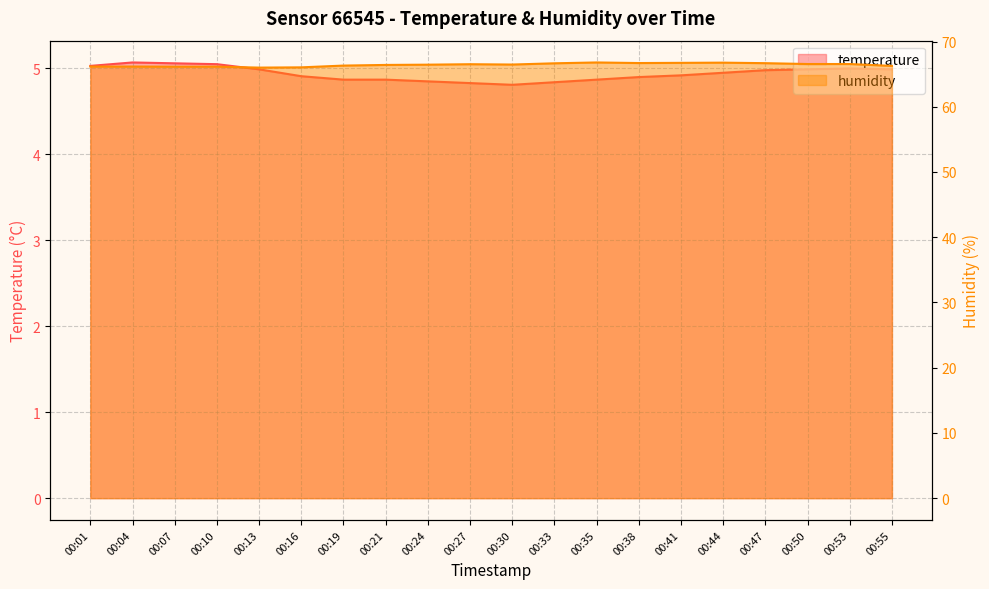

At which category is the sum across all series the highest?

00:44